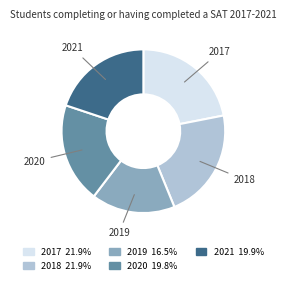

Count the number of slices in the pie.

5